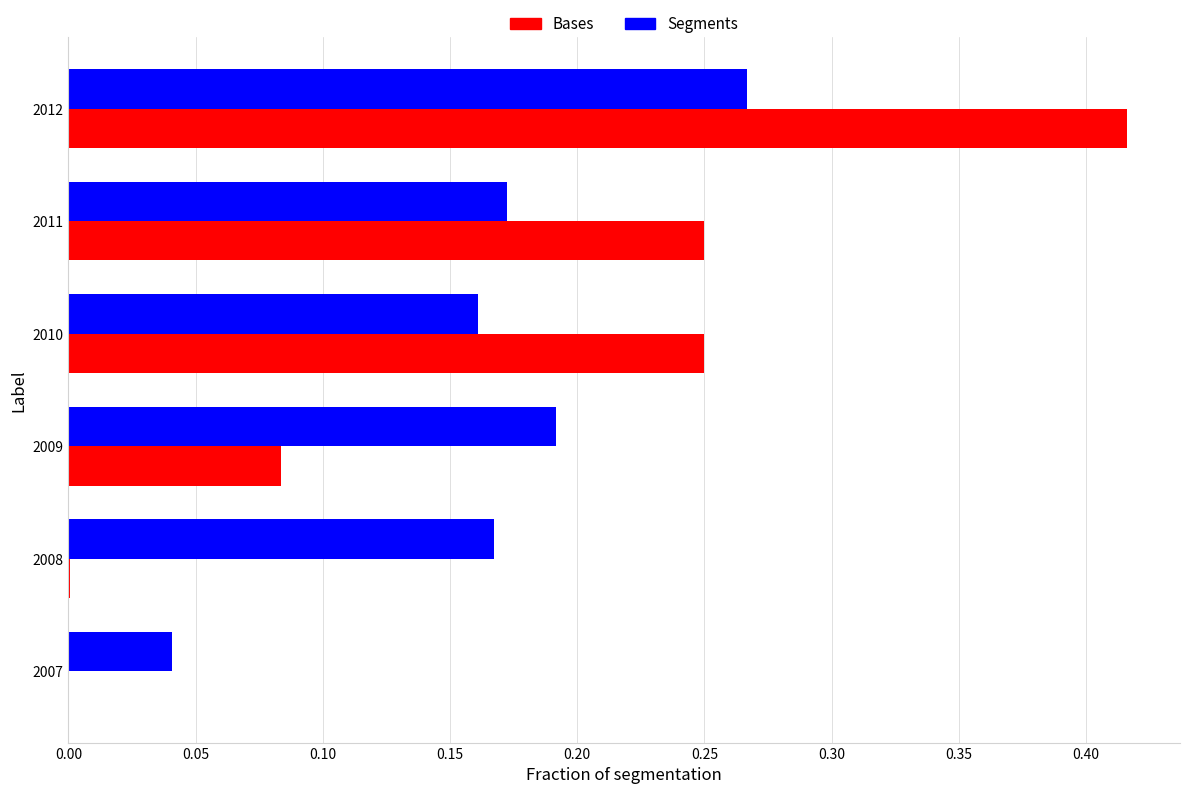

At which category is the sum across all series the highest?

2012